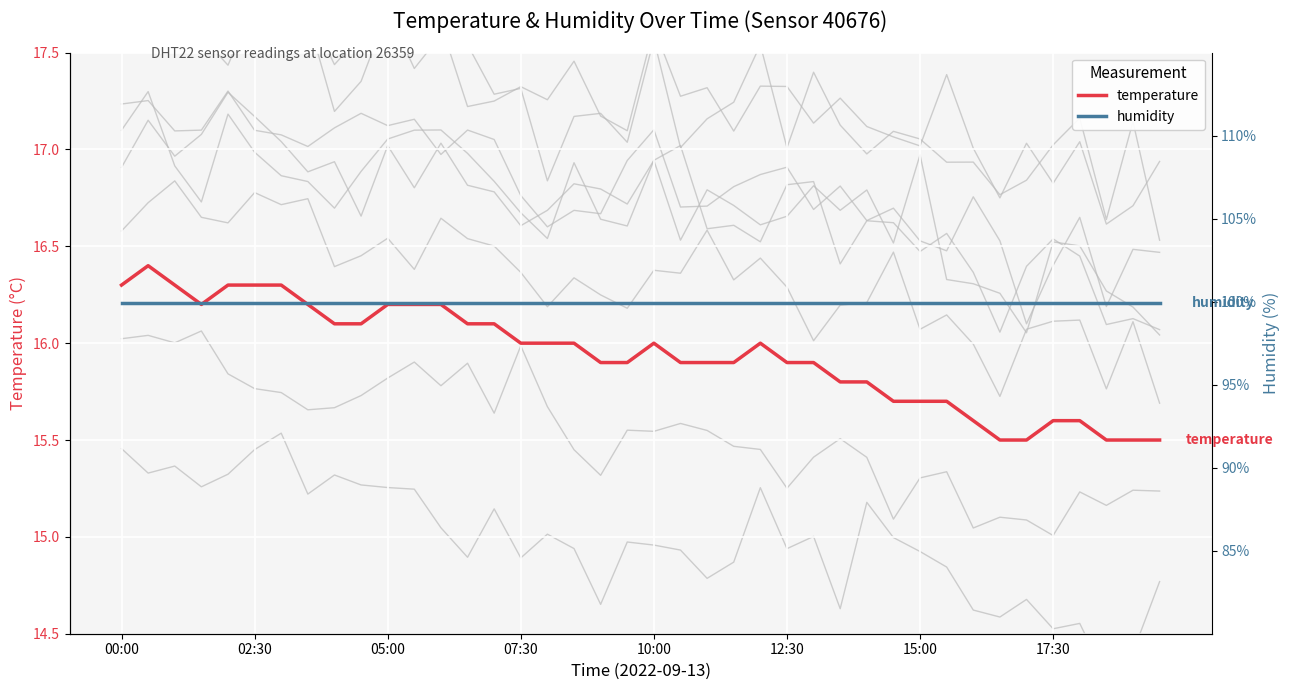

What is the minimum value shown in the chart?

15.5